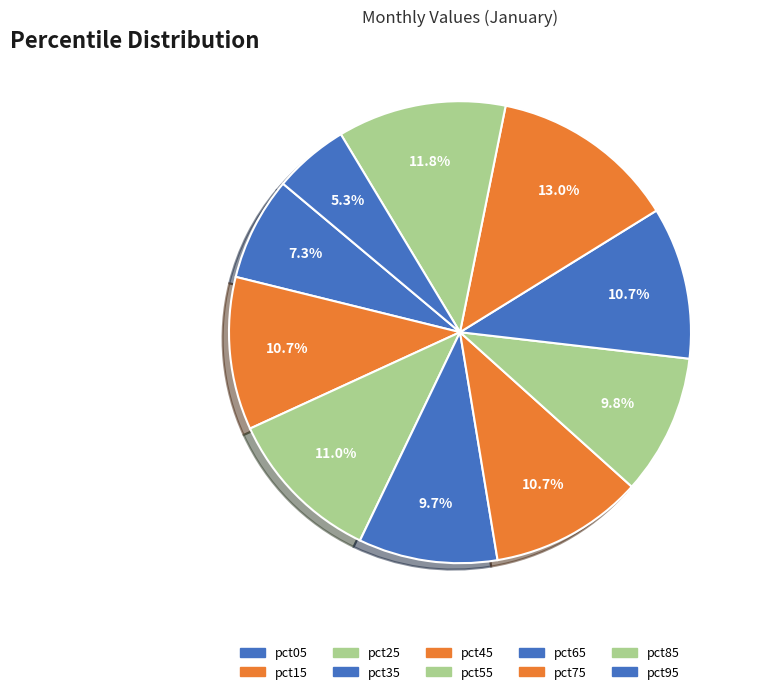

To the nearest percent, what is the difference between the largest and smallest slice percentages?

8%